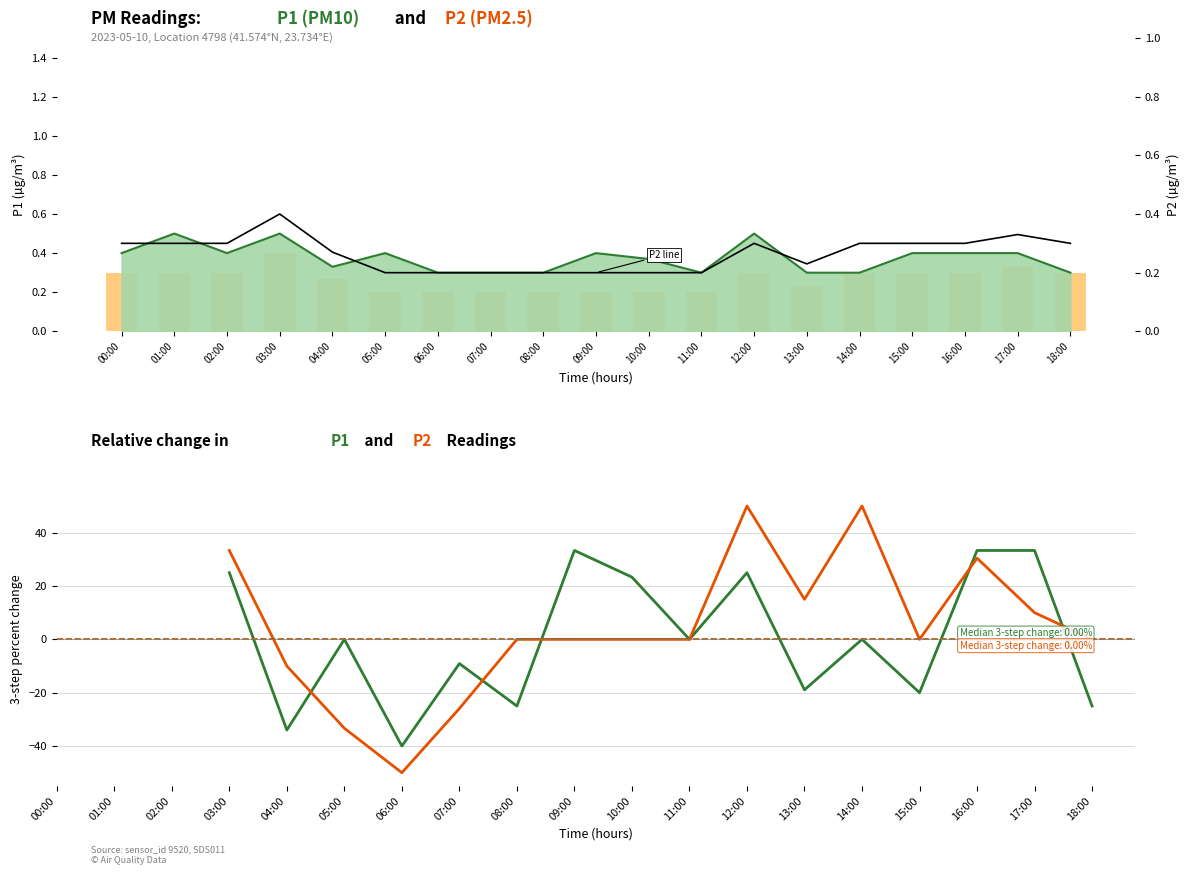

Count the number of categories in the chart.

19